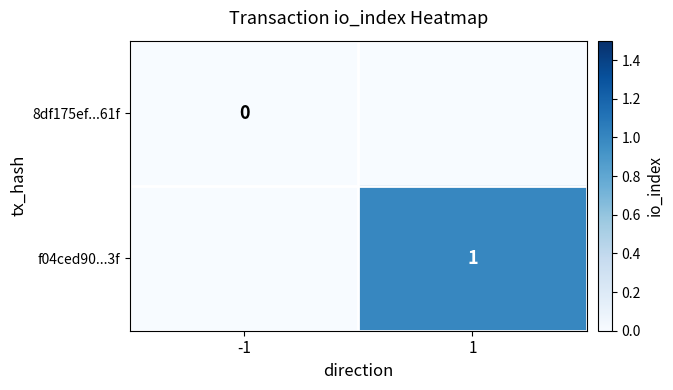

The value of f04ced90...3f at 1 is 1. True or false?

True